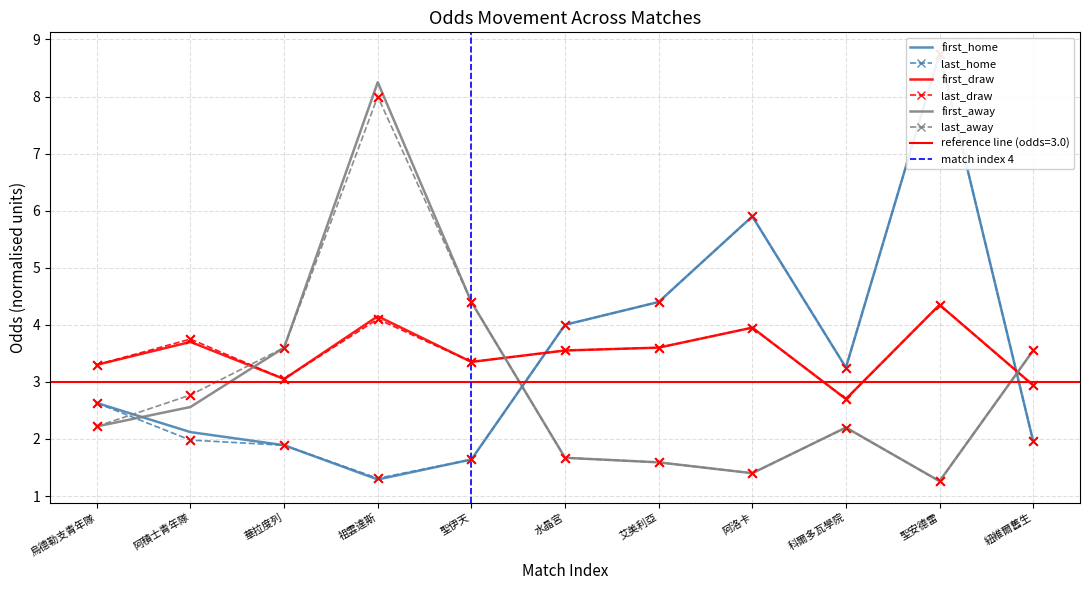

Which series contains the highest Y value?

first_home